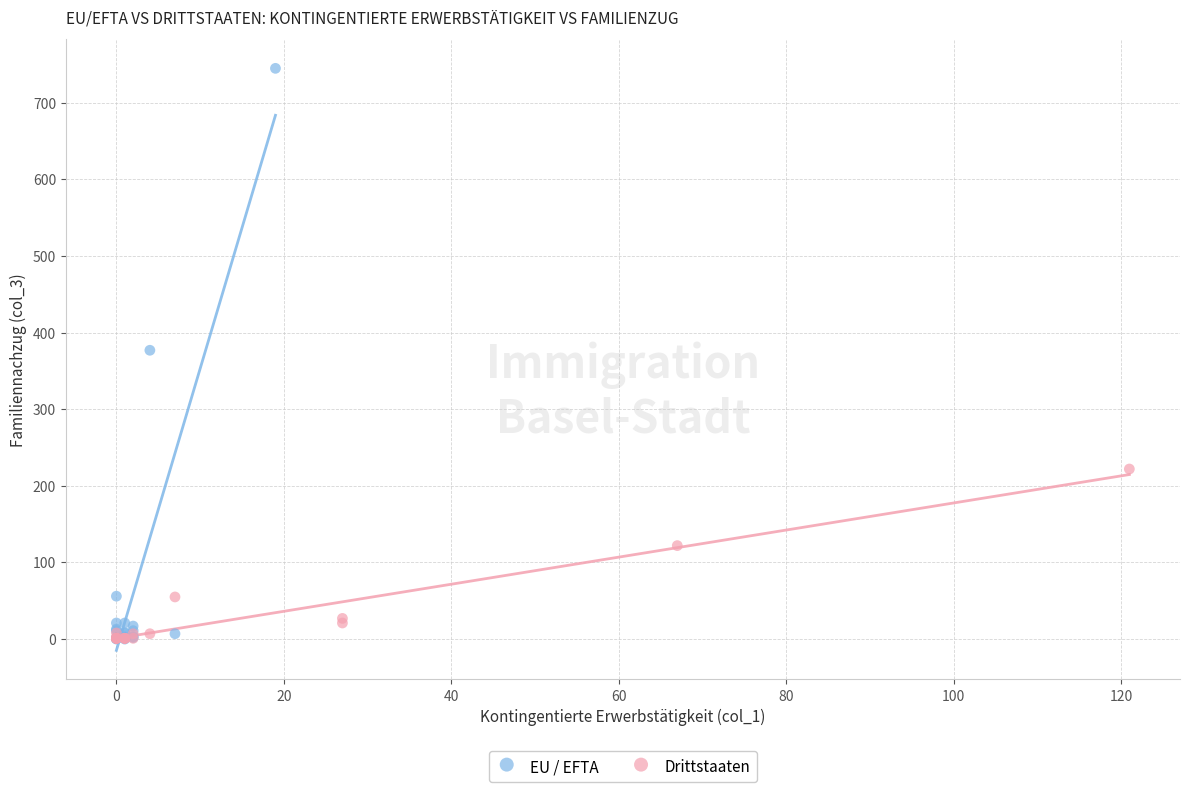

Which series has the largest Y range (max minus min)?

EU / EFTA